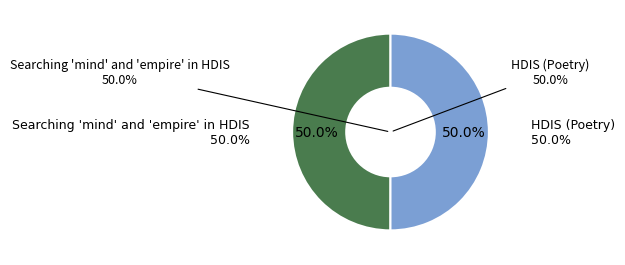

What percentage do HDIS (Poetry) and Searching 'mind' and 'empire' in HDIS together represent?

100.0%